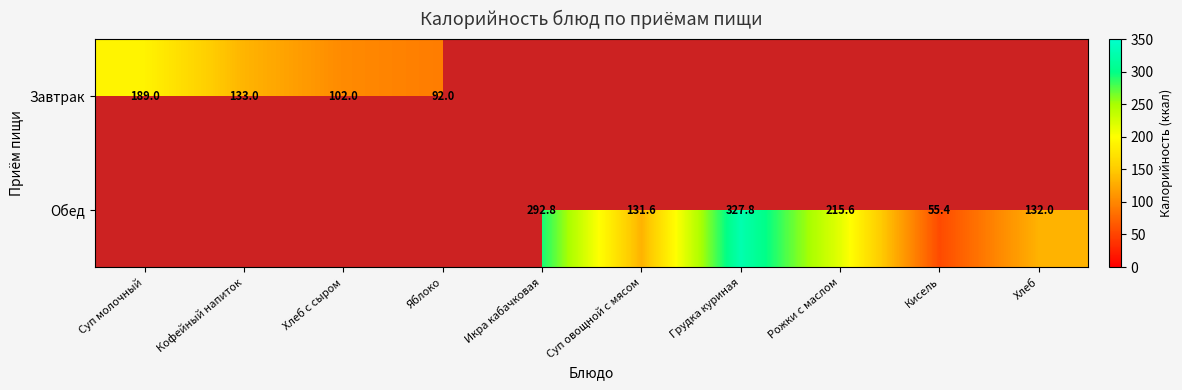

Is the value of Завтрак at Хлеб с сыром greater than the value of Обед at Икра кабачковая?

No